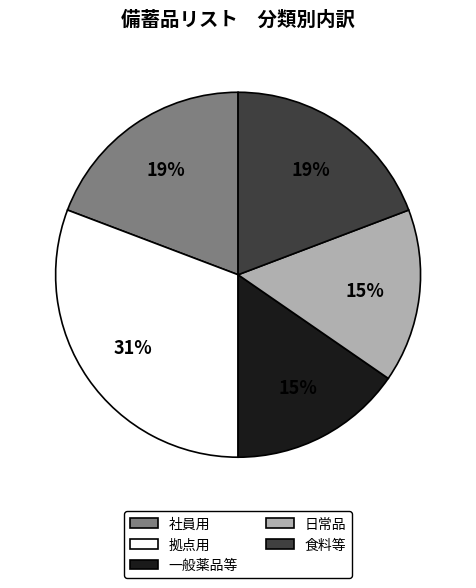

Is there a majority slice in this chart?

No